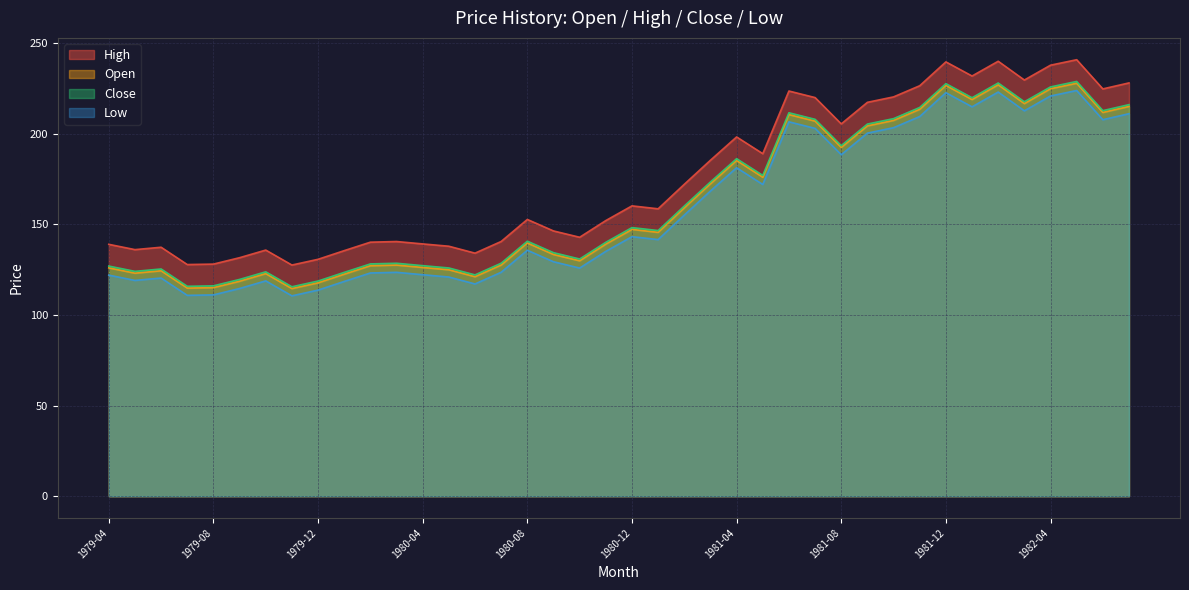

Rank the categories by Open value from highest to lowest.

1982-05, 1982-02, 1981-12, 1982-04, 1982-01, 1982-03, 1982-07, 1981-11, 1982-06, 1981-06, 1981-10, 1981-07, 1981-09, 1981-08, 1981-04, 1981-05, 1981-03, 1981-02, 1980-12, 1981-01, 1980-08, 1980-11, 1980-09, 1980-10, 1980-07, 1980-03, 1980-02, 1980-04, 1979-04, 1980-05, 1979-06, 1979-05, 1979-10, 1980-01, 1980-06, 1979-09, 1979-12, 1979-08, 1979-07, 1979-11